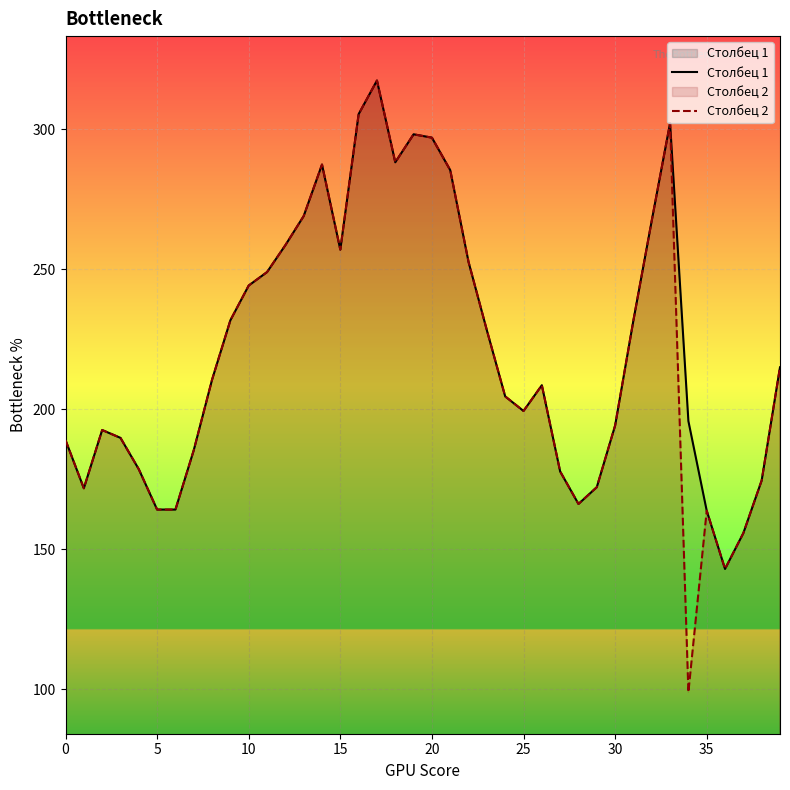

True or false: Столбец 2 has more than 1 points higher than both neighbors.

True